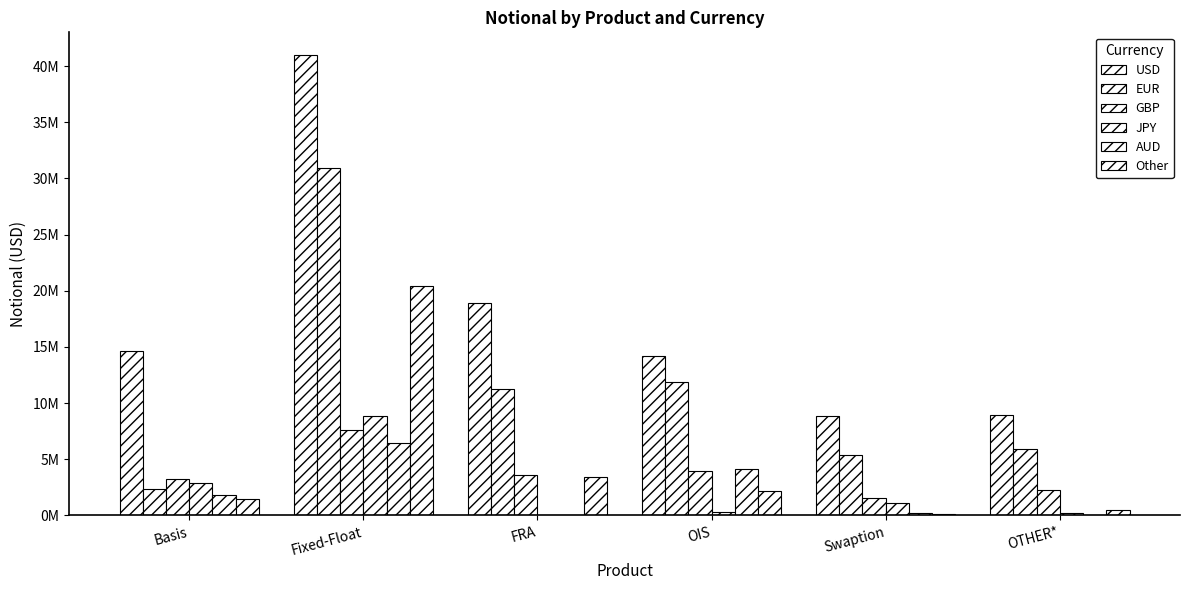

Reading left to right, transcribe all the data shown in this chart.

USD: Basis=14657656	Fixed-Float=40963633	FRA=18895686	OIS=14216826	Swaption=8878816	OTHER*=8906672
EUR: Basis=2330231	Fixed-Float=30923246	FRA=11265836	OIS=11840150	Swaption=5401556	OTHER*=5917496
GBP: Basis=3258480	Fixed-Float=7582375	FRA=3574089	OIS=3945333	Swaption=1563254	OTHER*=2284171
JPY: Basis=2870729	Fixed-Float=8817629	FRA=4990	OIS=288881	Swaption=1091901	OTHER*=178374
AUD: Basis=1836729	Fixed-Float=6444860	FRA=0	OIS=4105928	Swaption=253685	OTHER*=66978
Other: Basis=1490894	Fixed-Float=20438309	FRA=3428750	OIS=2134712	Swaption=165310	OTHER*=494127